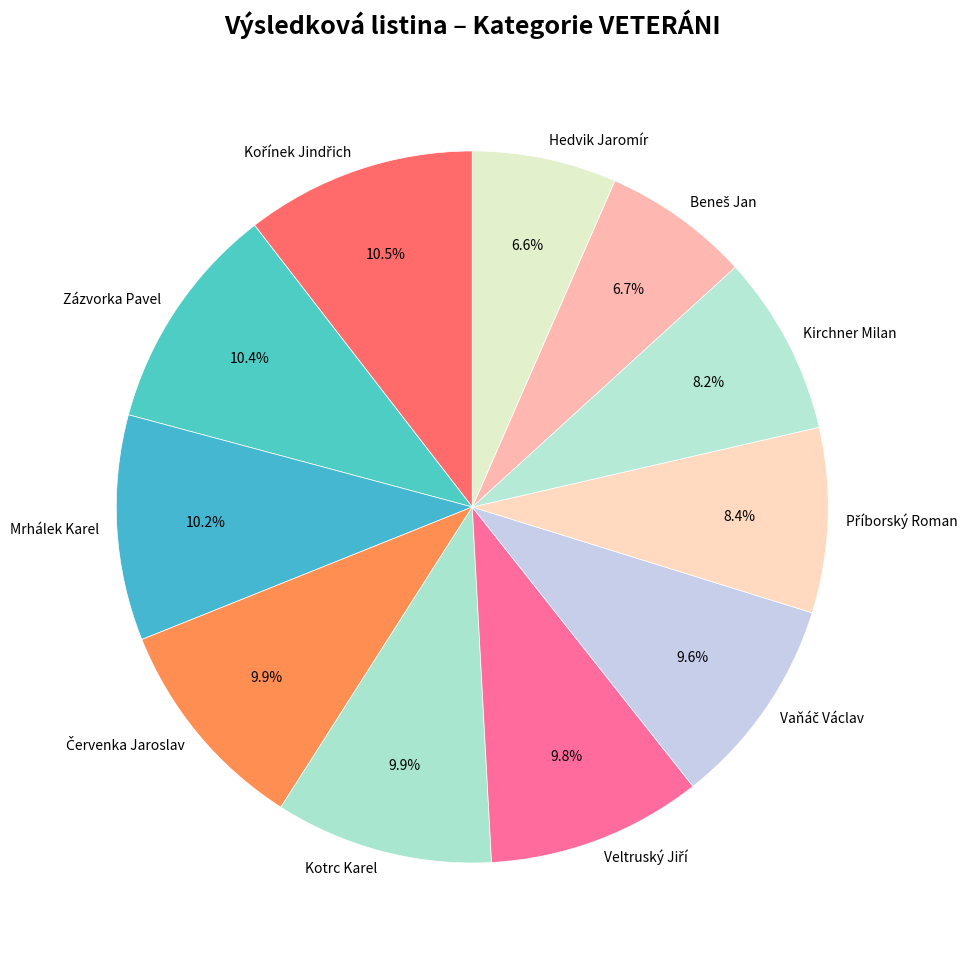

To the nearest percent, what is the difference between the largest and smallest slice percentages?

4%